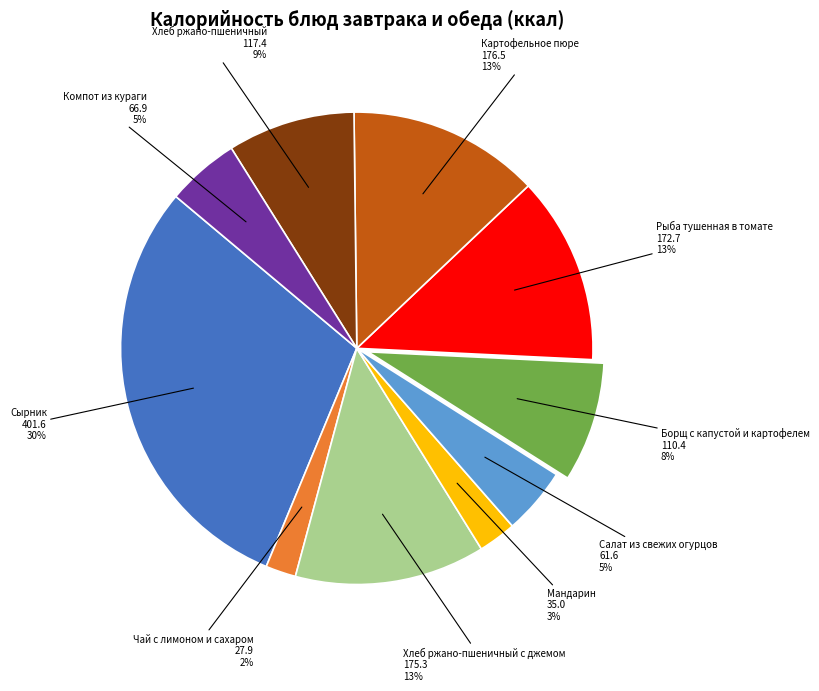

To the nearest percent, what is the difference between the largest and smallest slice percentages?

28%